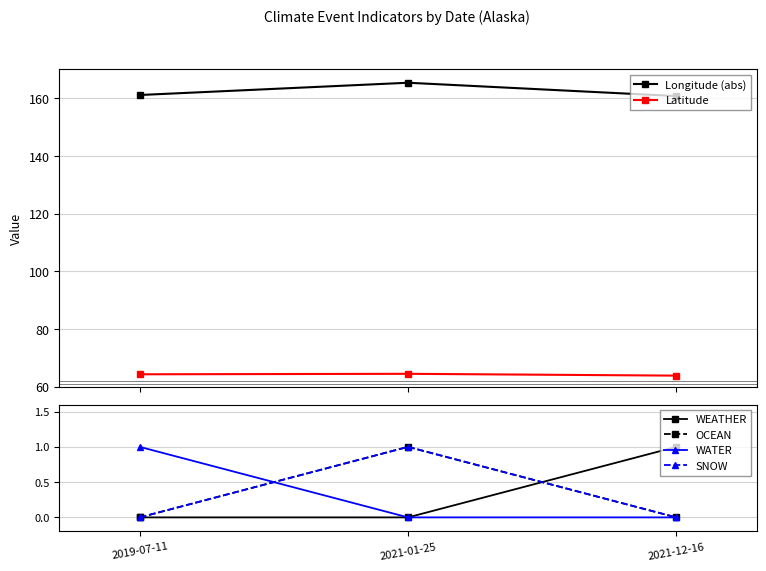

Which label corresponds to the largest value in the chart?

2021-01-25